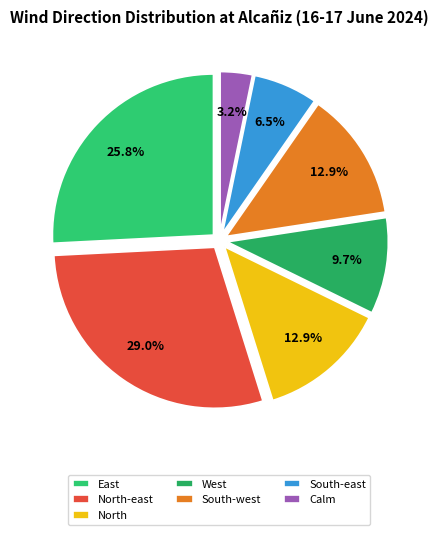

Approximately how many times larger is the value at South-east compared to South-west?

0.5